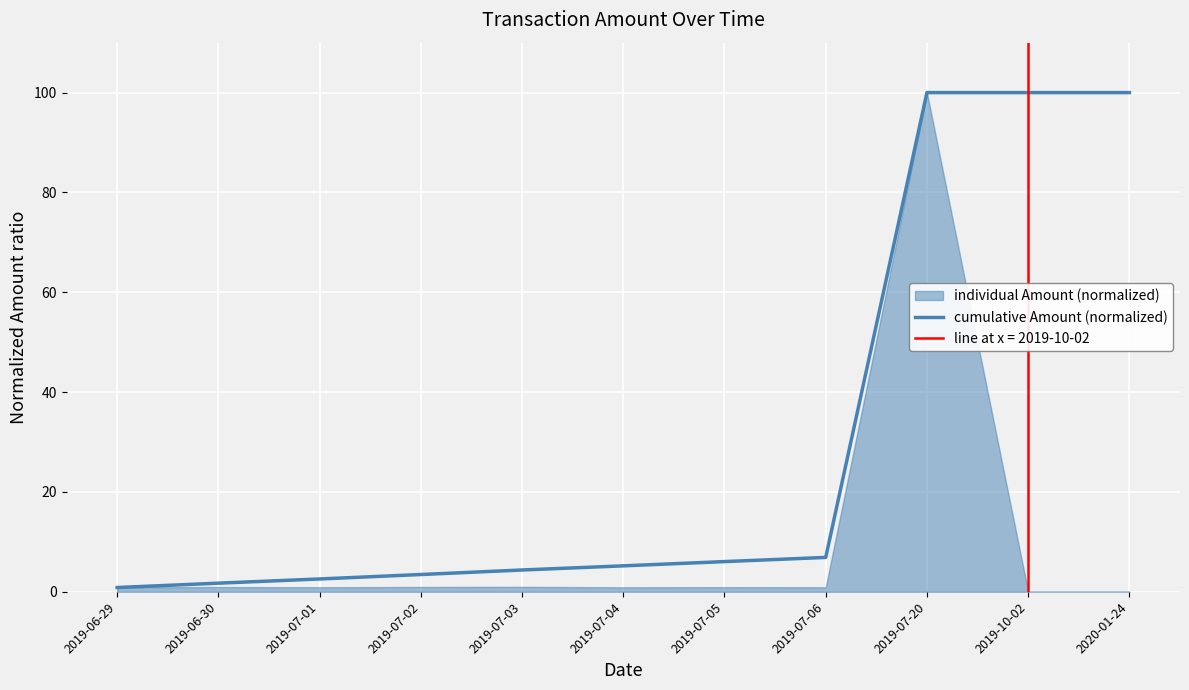

True or false: the data shows 140.6 at 2019-07-20.

False